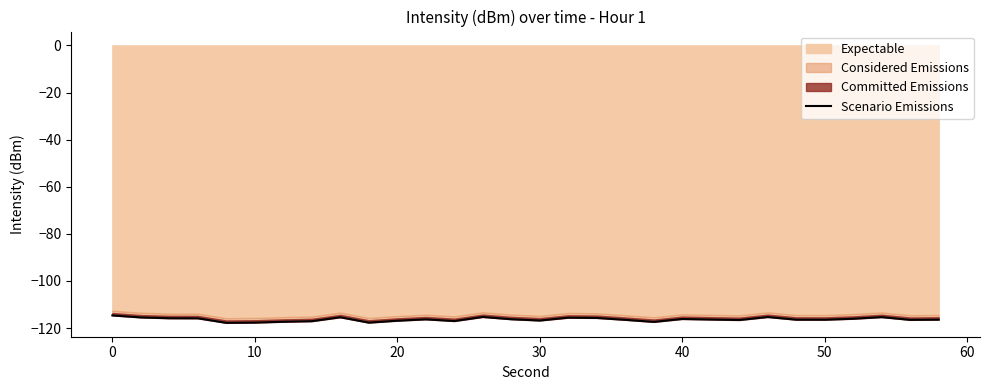

True or false: the data shows -176.6 at 11.

False